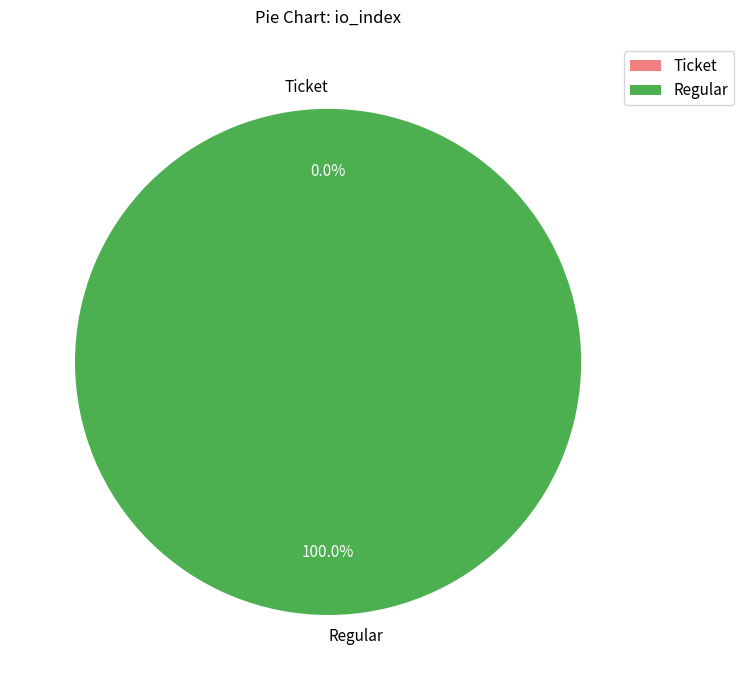

Count the number of slices in the pie.

2